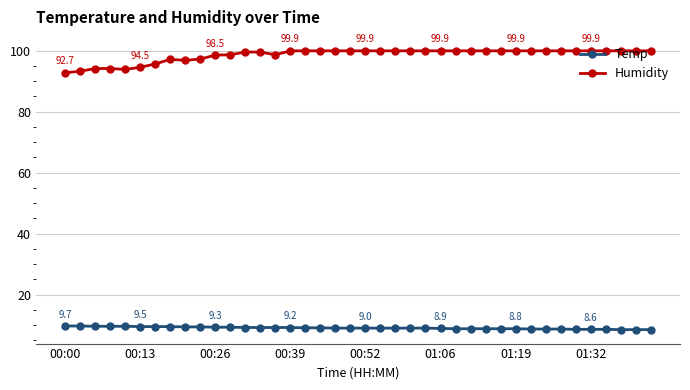

How many distinct data groups are displayed?

2